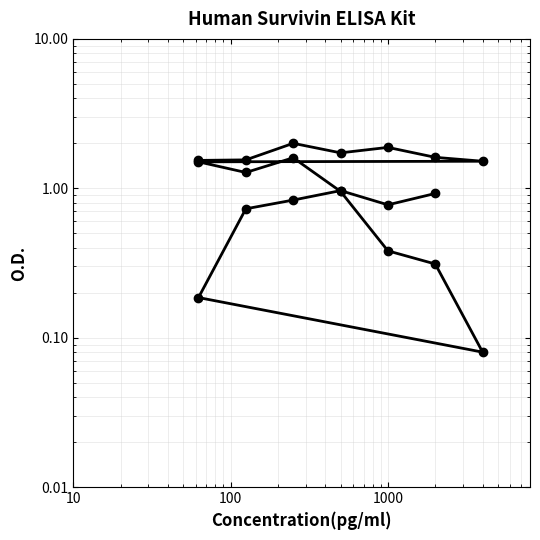

The value at 1000 is 3.3. True or false?

False